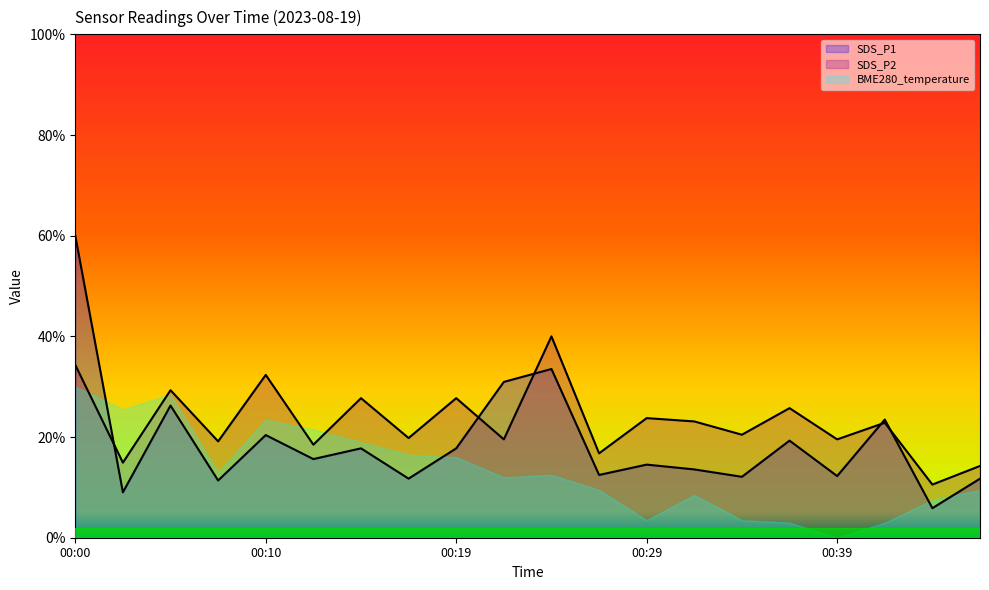

The value of SDS_P2 at 00:19 is 5.6. True or false?

False